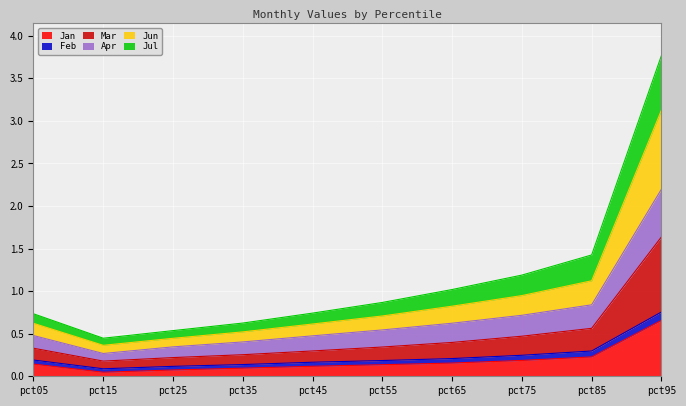

Which category has the highest value in the Jan series?

pct95